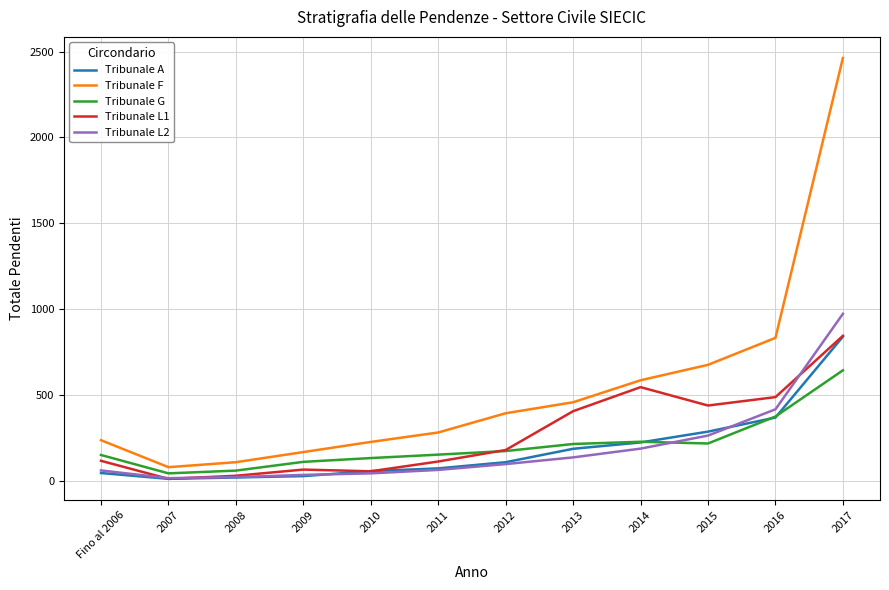

Which series has the largest range (max minus min)?

Tribunale F